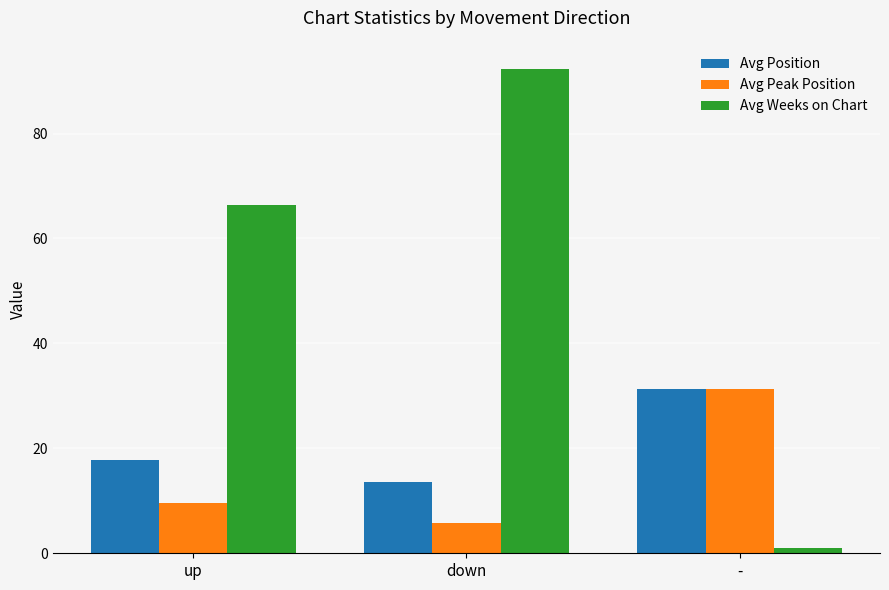

At which label does Avg Position reach its peak?

-